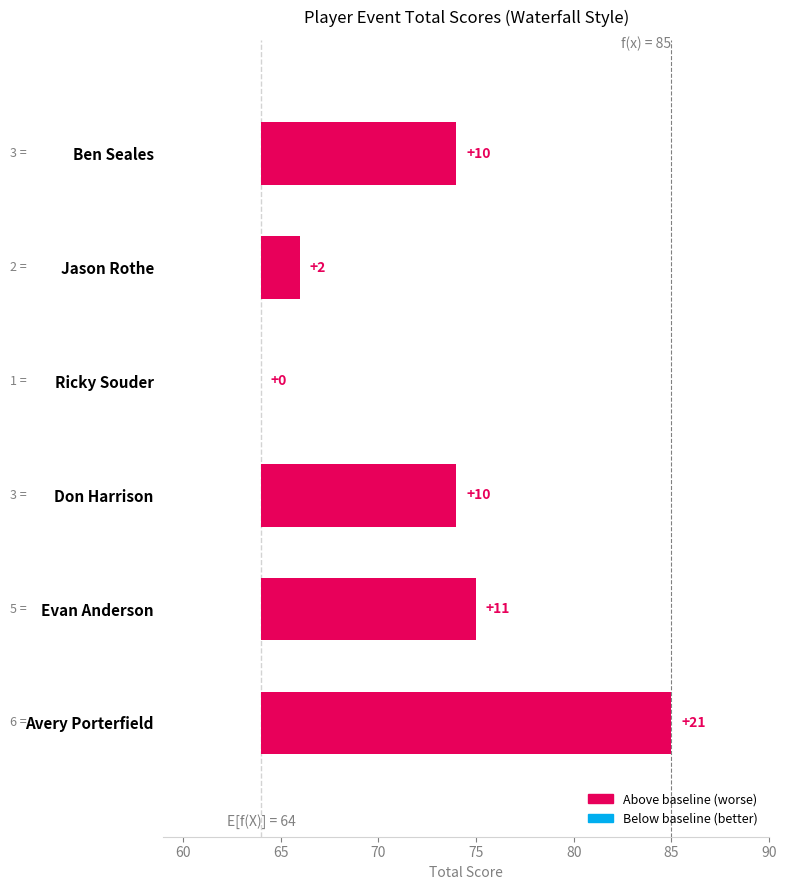

What is the greatest value displayed?

21